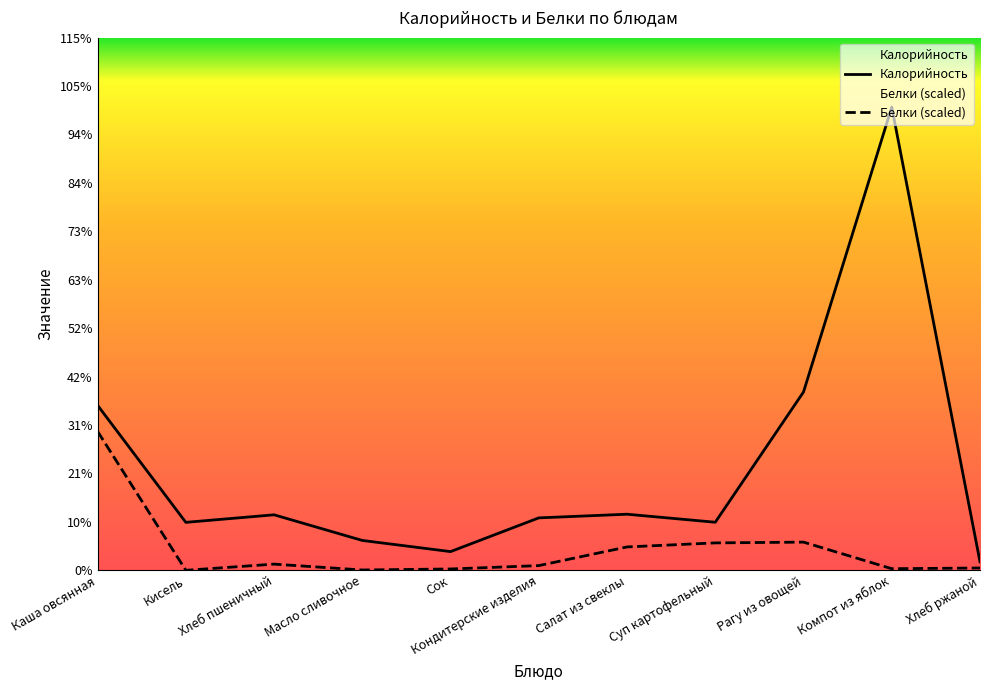

How many data points in Калорийность are less than 131?

5